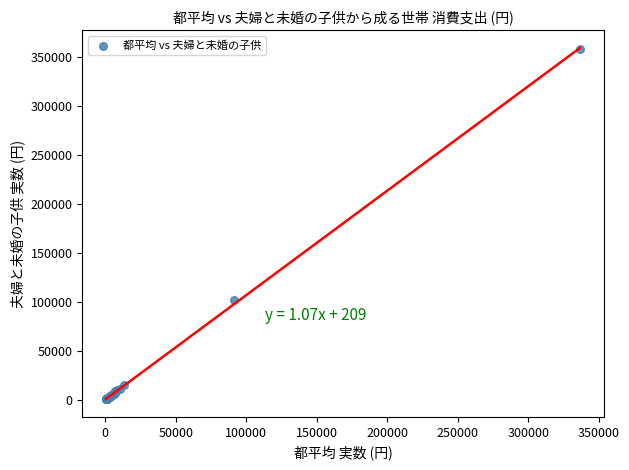

What Y value in the scatter plot is closest to 179512?

101699